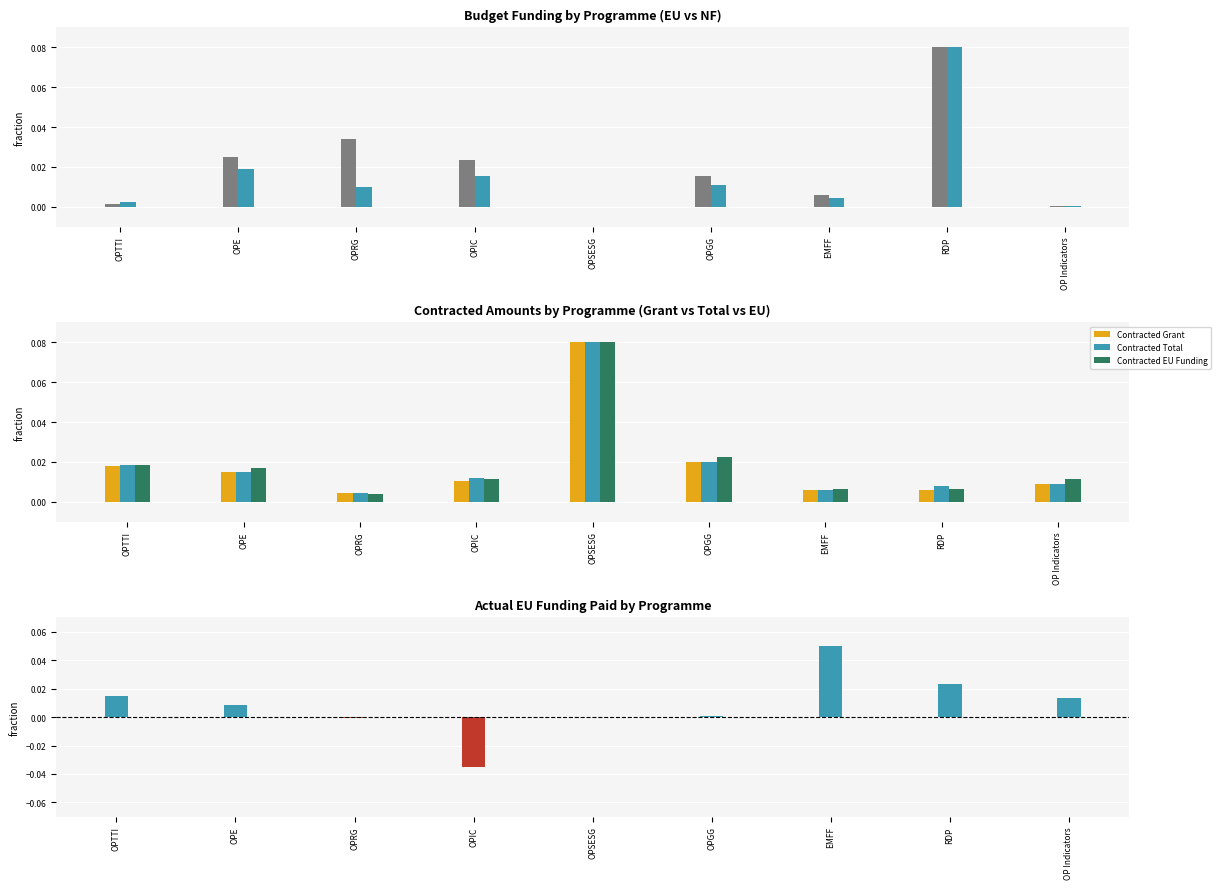

What is the label of the 2nd bar from the right?

RDP